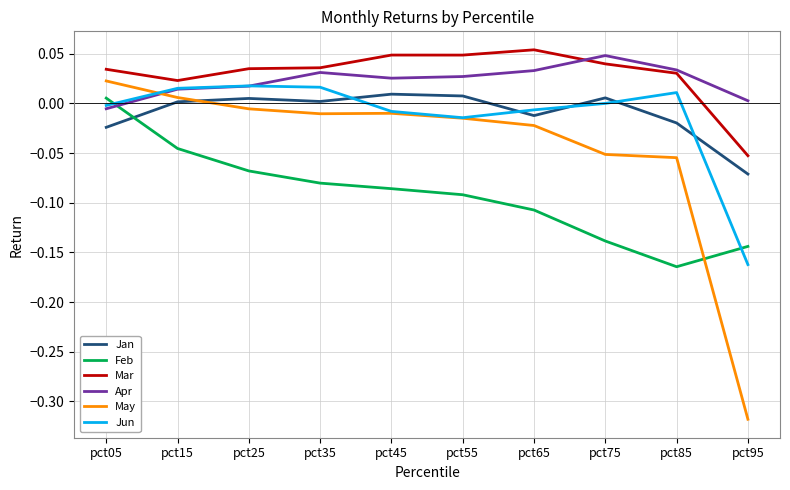

Is this an area chart (filled region under the line)?

No